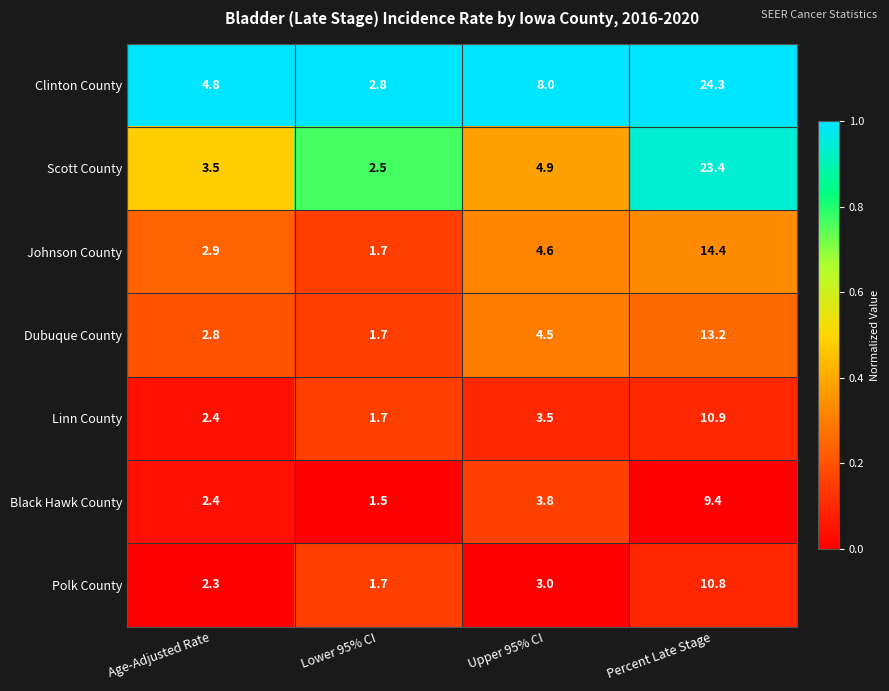

Which label corresponds to the smallest value in the chart?

Lower 95% CI